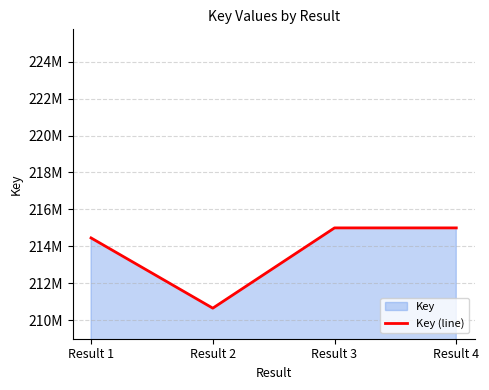

The value at Result 4 is 302871456. True or false?

False